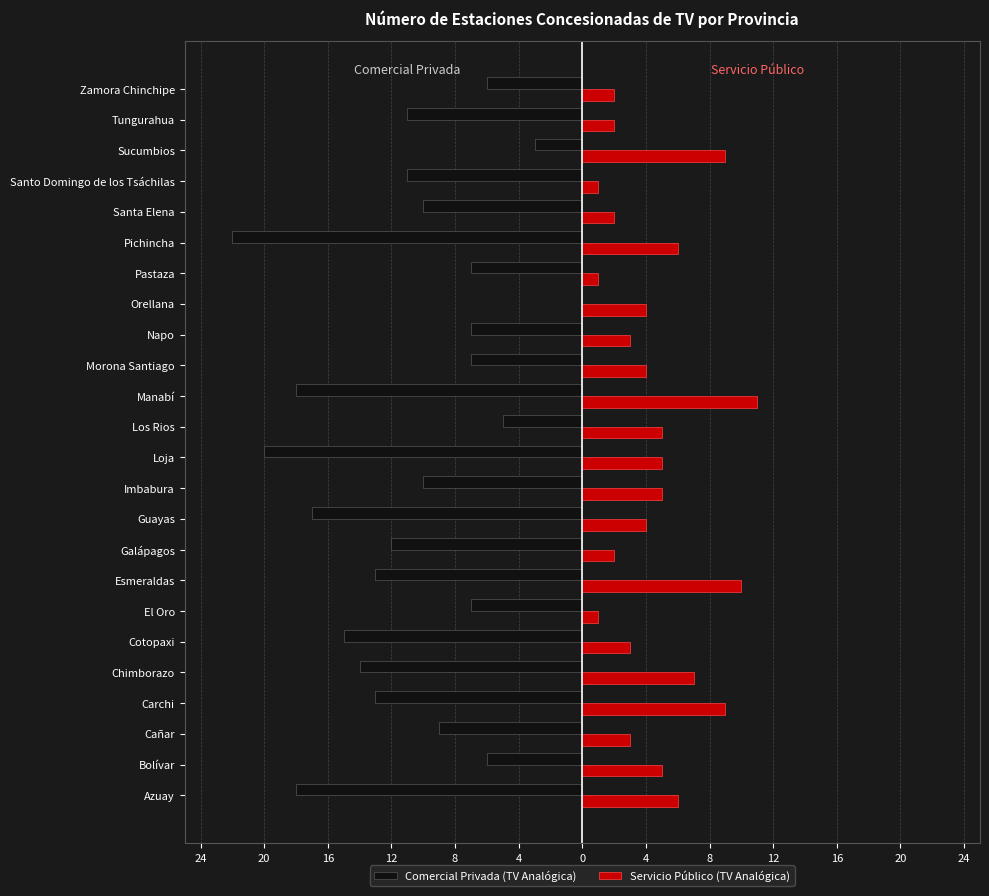

What is the sum of all Servicio Público (TV Analógica) values?

110